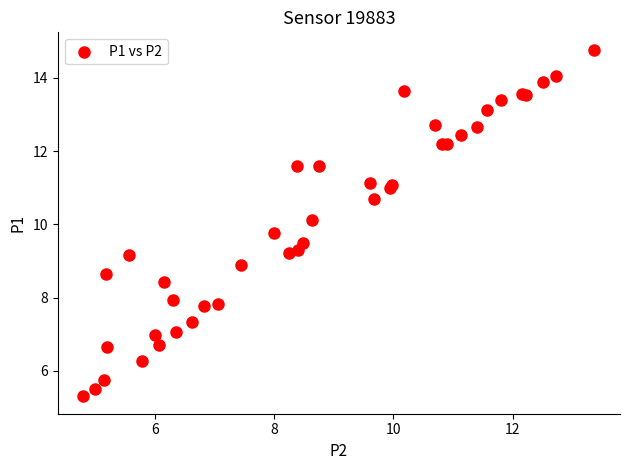

What Y value in the scatter plot is closest to 10?

10.1